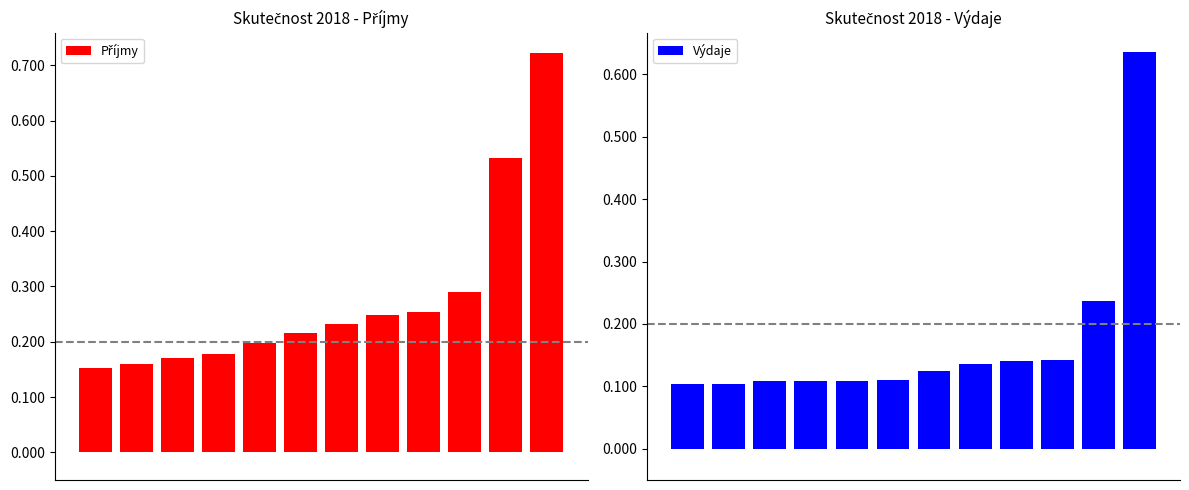

What is the difference between the second highest and minimum values in the Příjmy series?

380009.9